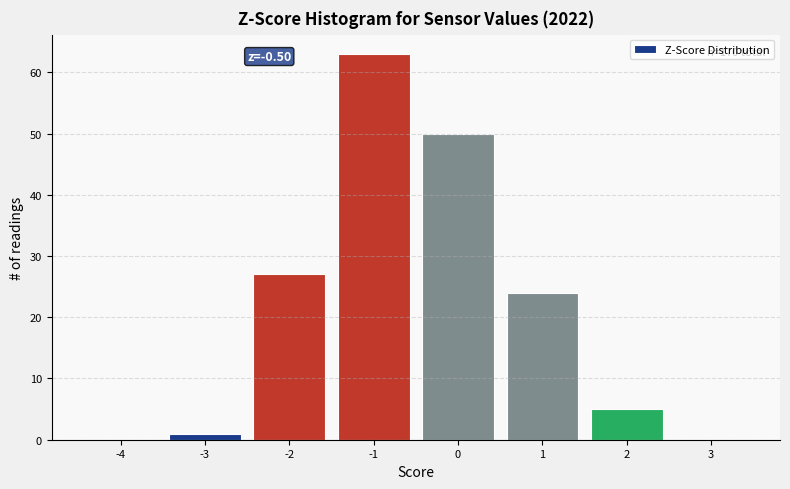

Reading left to right, extract all data points from this chart.

-4=0	-3=1	-2=27	-1=63	0=50	1=24	2=5	3=0